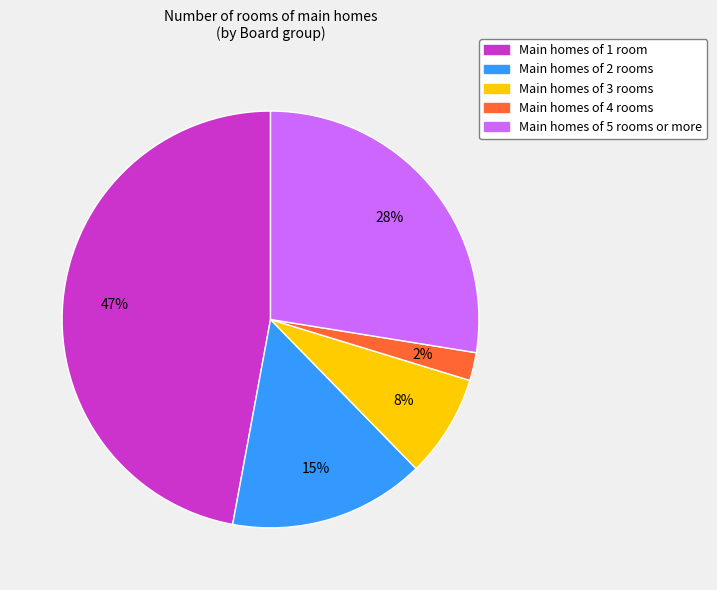

To the nearest percent, what percentage of the pie is Main homes of 3 rooms?

8%